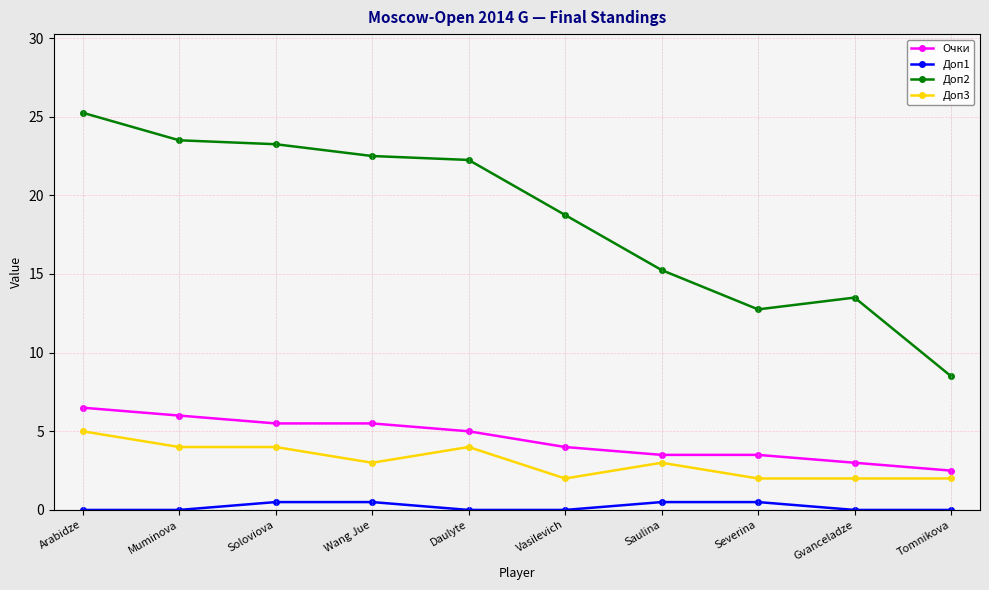

What is the approximate value of Очки at Saulina?

3.5